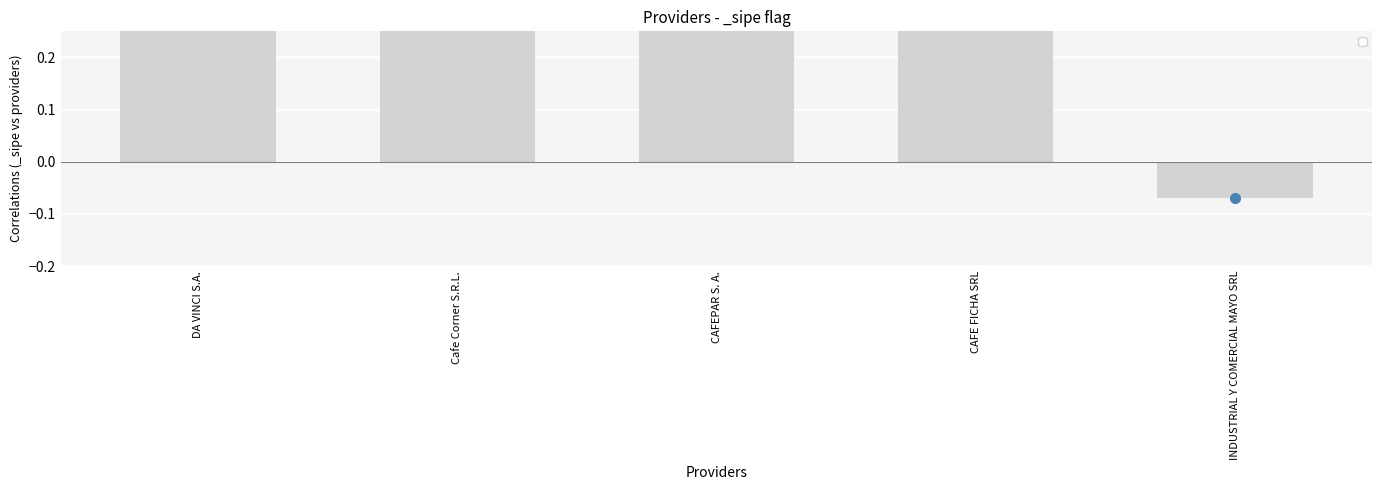

What is the sum of all values?

3.9